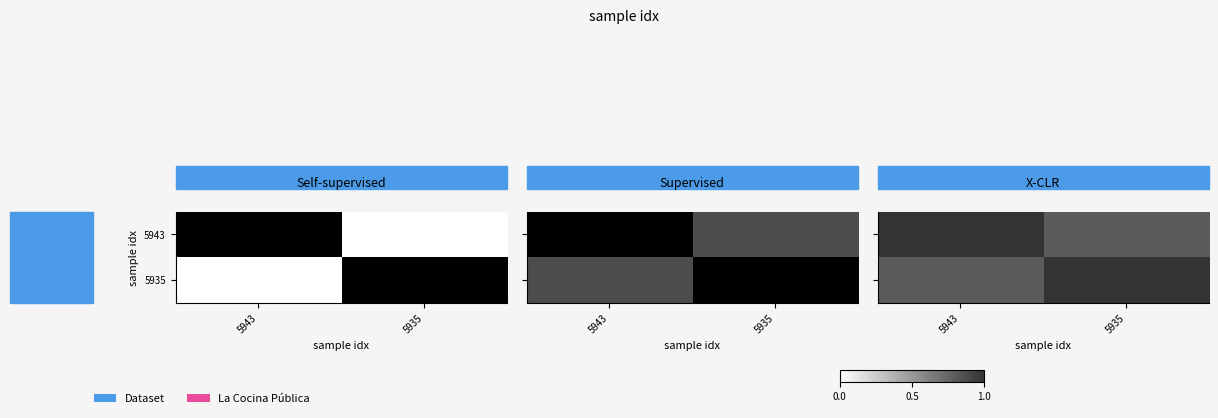

Which category has the highest value in the 5935 series?

5935